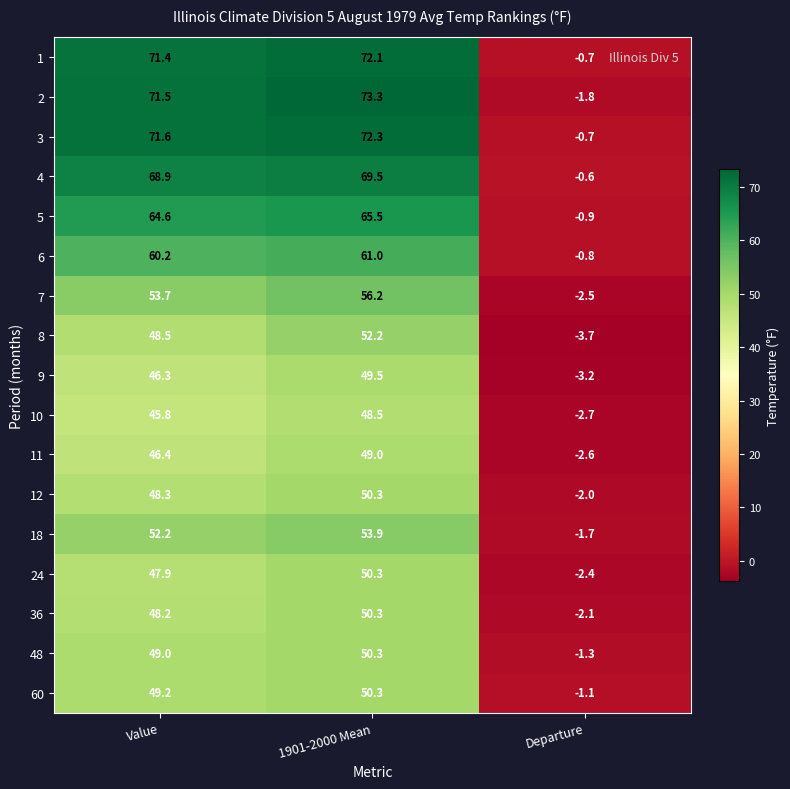

Count the number of data series in this chart.

17